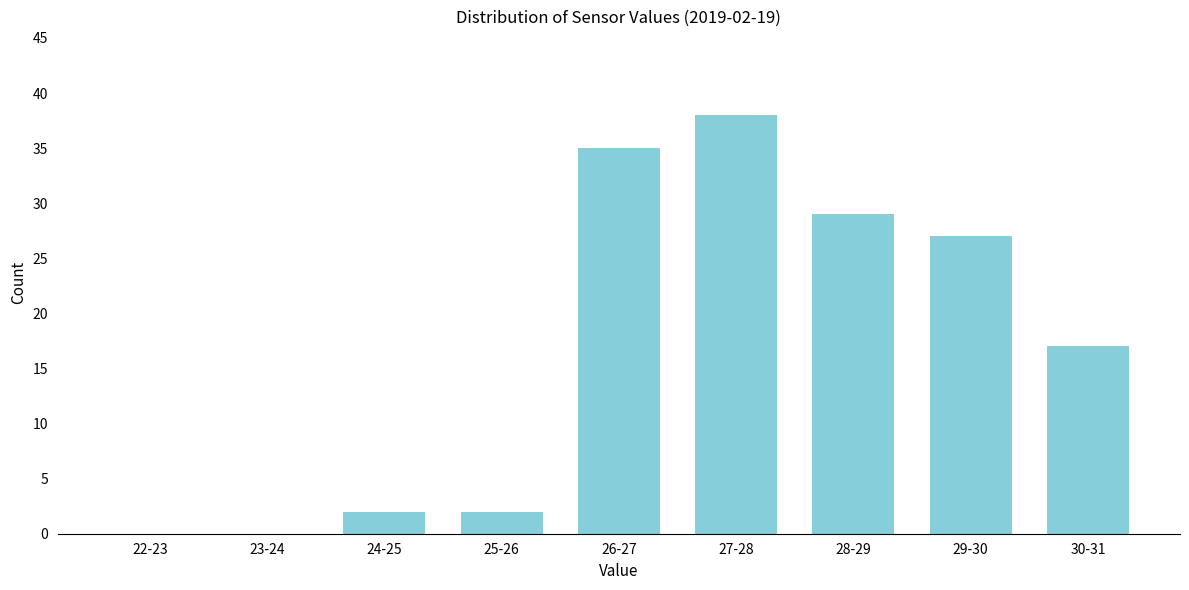

Reading left to right, extract all data points from this chart.

22-23=0	23-24=0	24-25=2	25-26=2	26-27=35	27-28=38	28-29=29	29-30=27	30-31=17